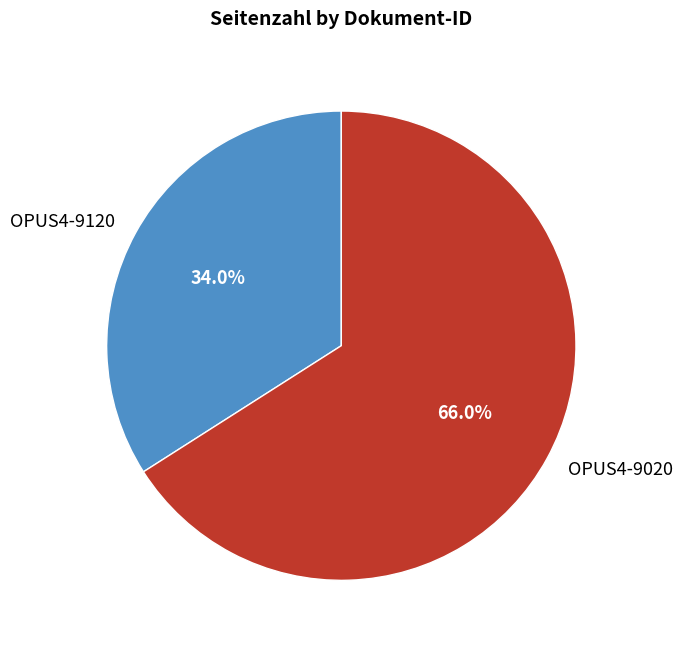

To the nearest percent, what is the difference between the largest and smallest slice percentages?

32%